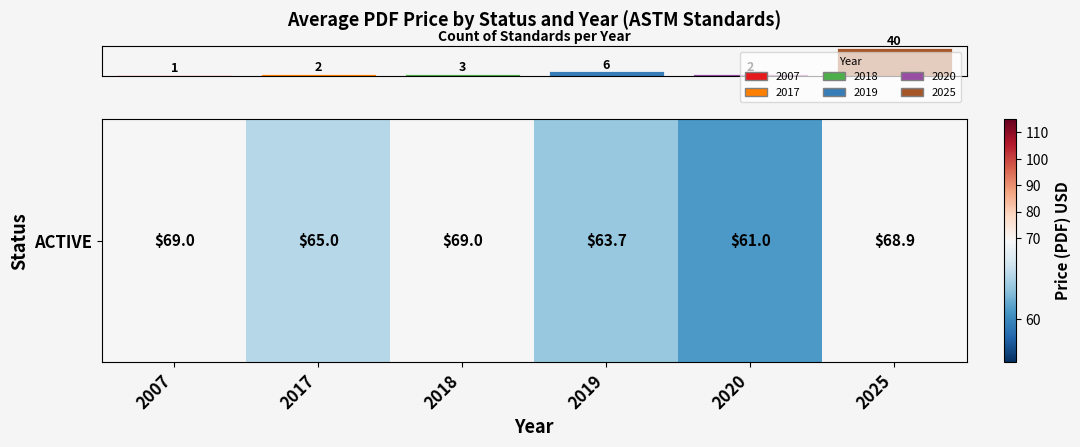

How many values exceed 68?

3